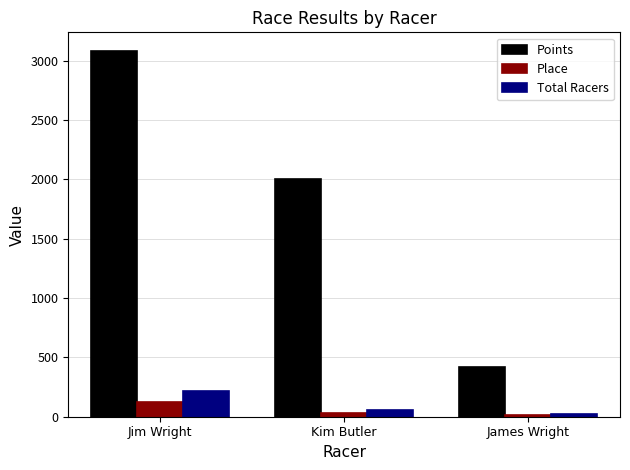

Rank the categories by Points value from highest to lowest.

Jim Wright, Kim Butler, James Wright